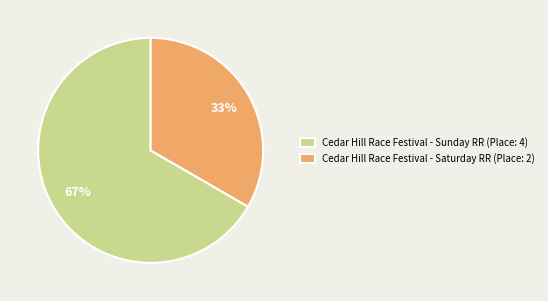

How many segments does this pie chart have?

2